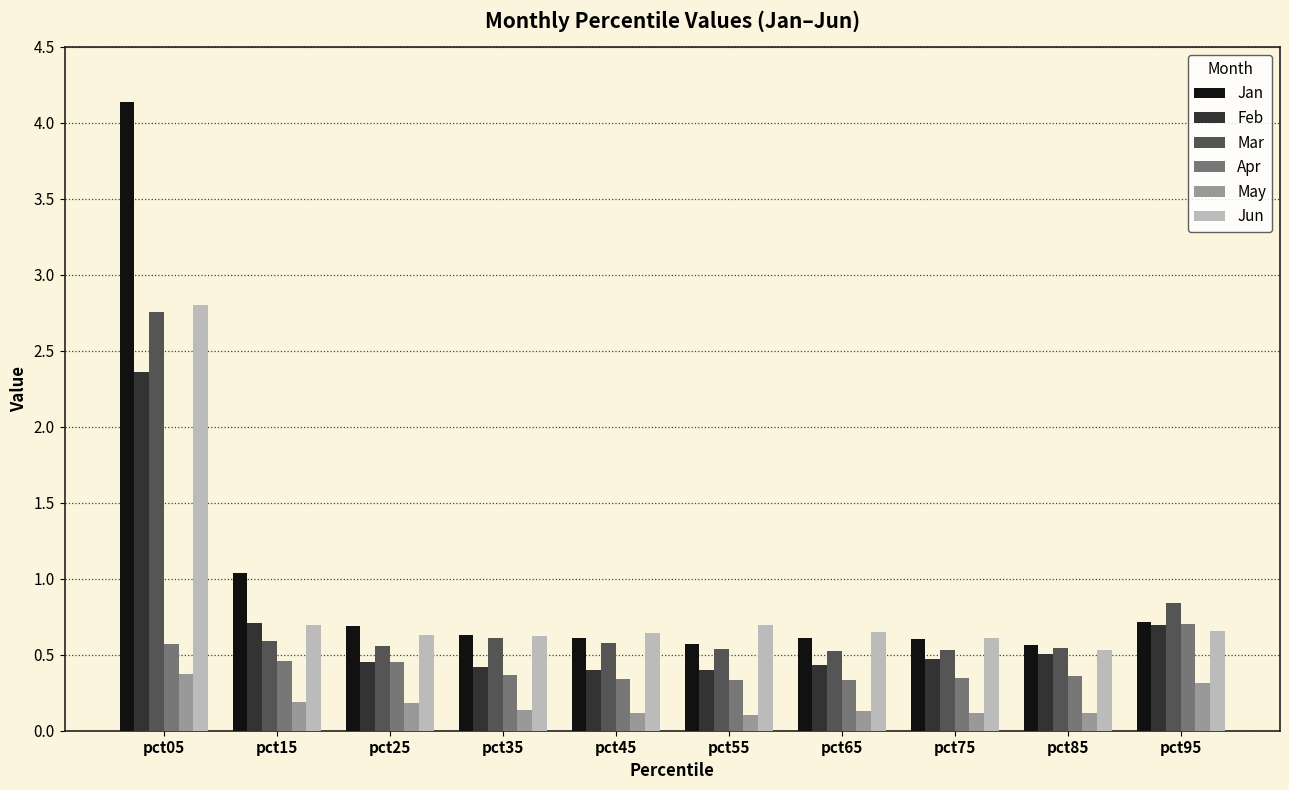

Which series has the largest range (max minus min)?

Jan